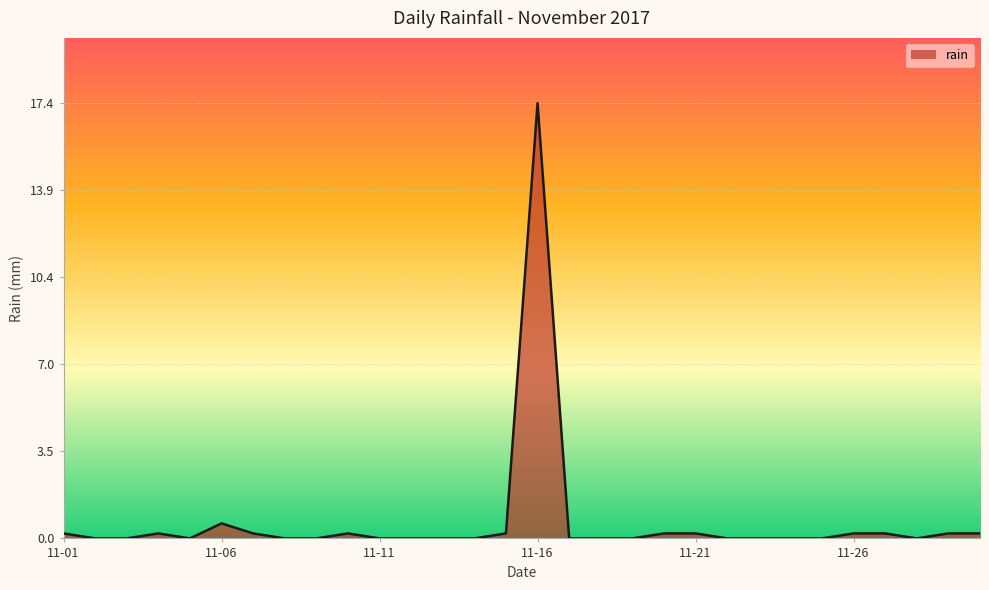

What is the difference between the maximum and minimum values?

17.4